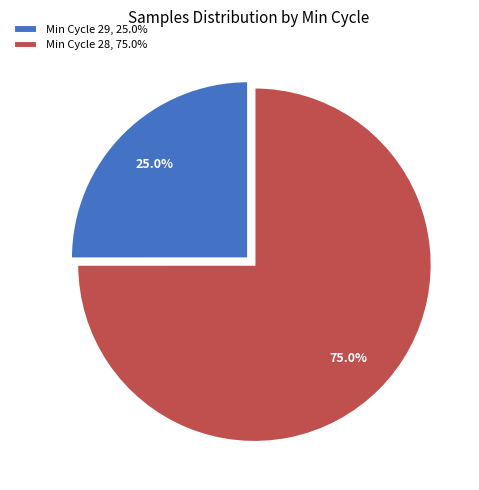

Is Min Cycle 29, 25.0% the majority of the pie?

No